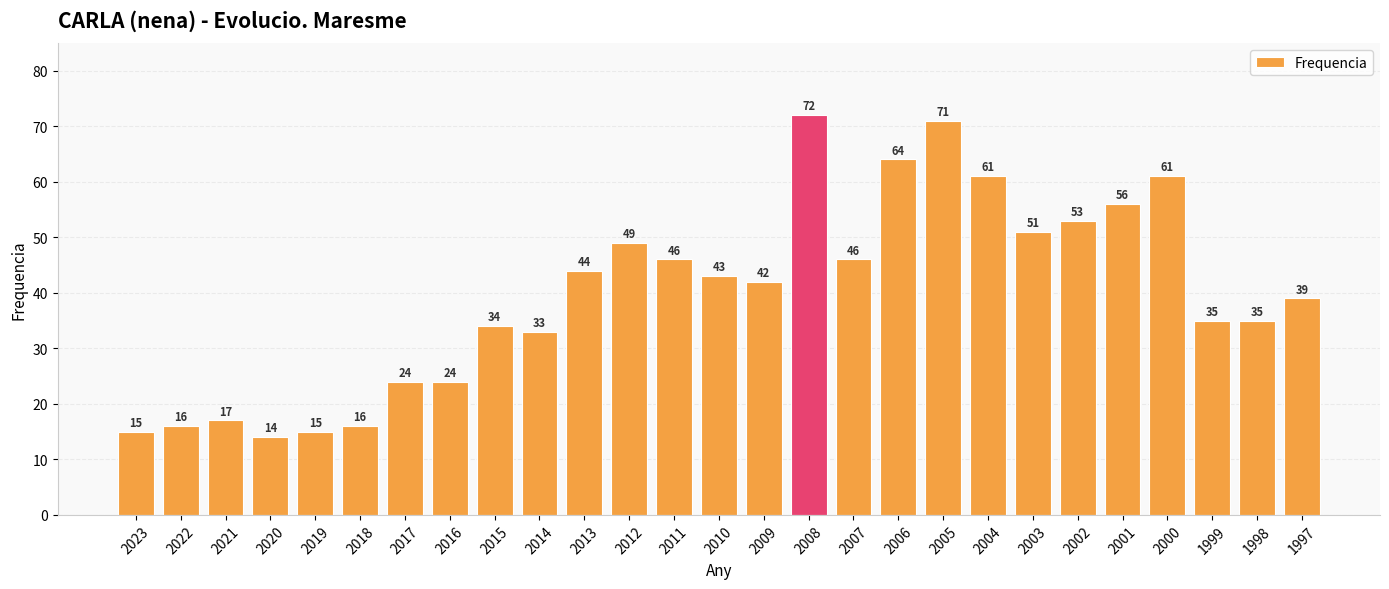

What is the value of the 2nd bar from the left?

16